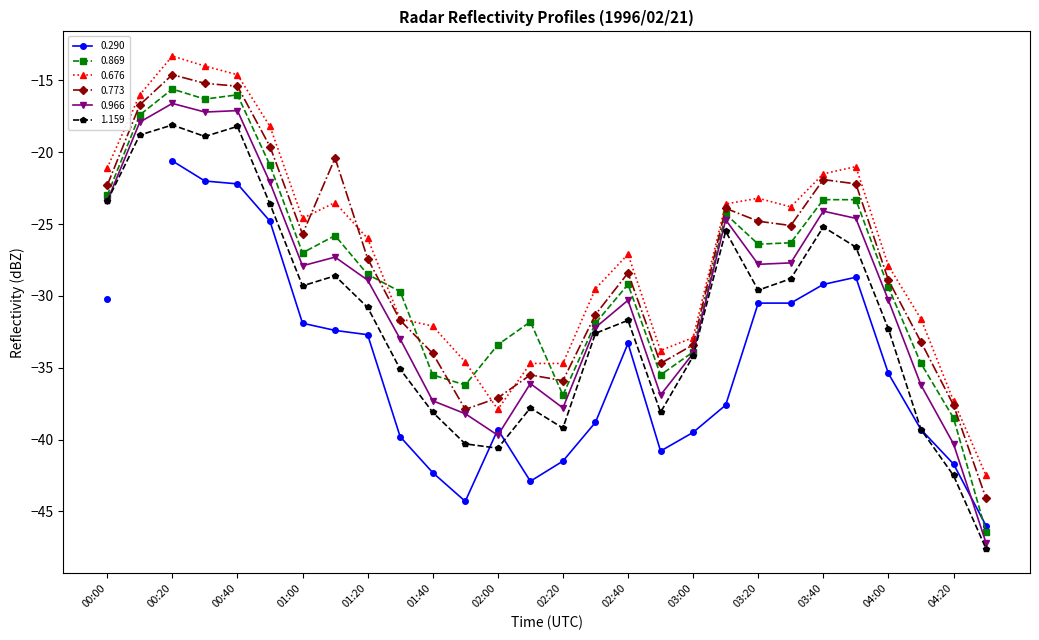

The value of 0.676 at 01:20 is -26.0. True or false?

True